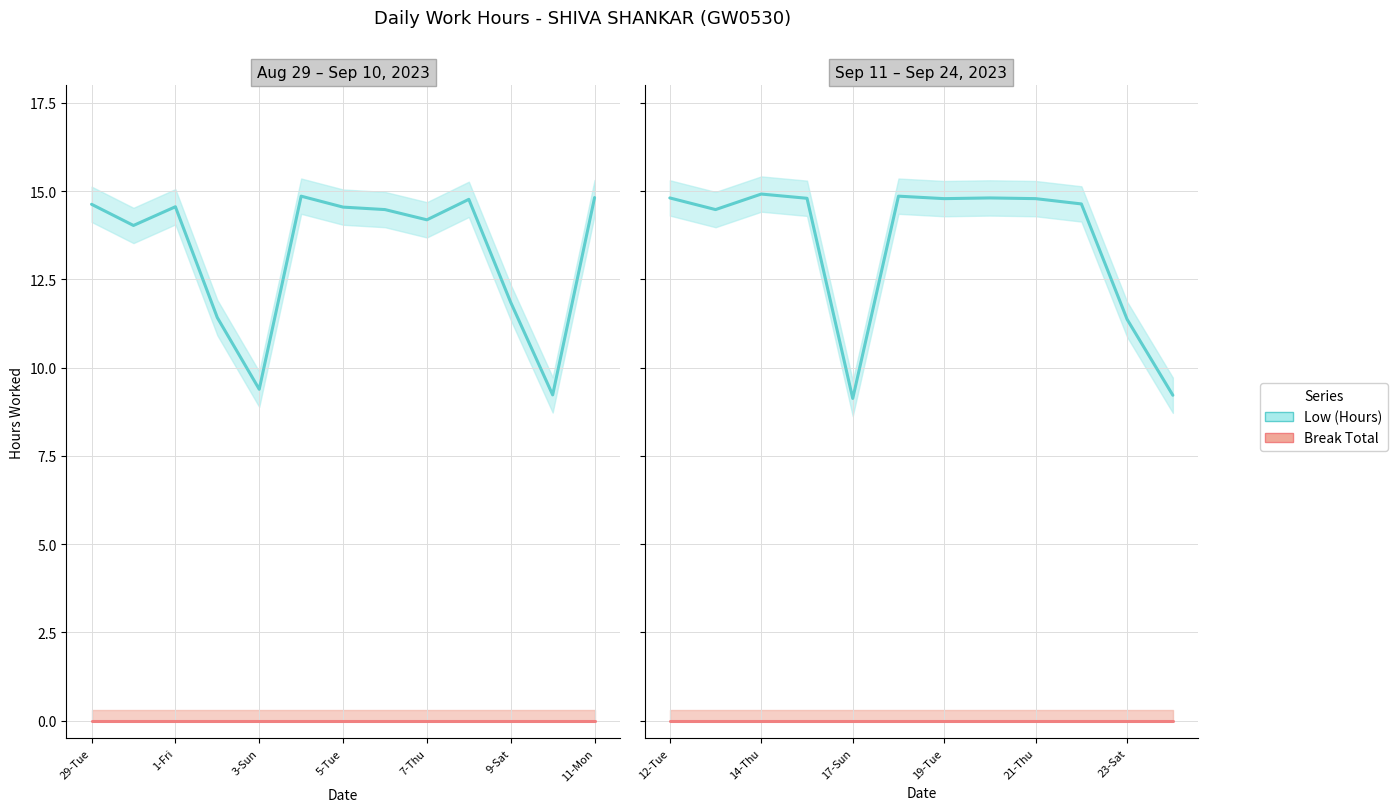

True or false: Low (Hours) and Break Total intersect in this chart.

False